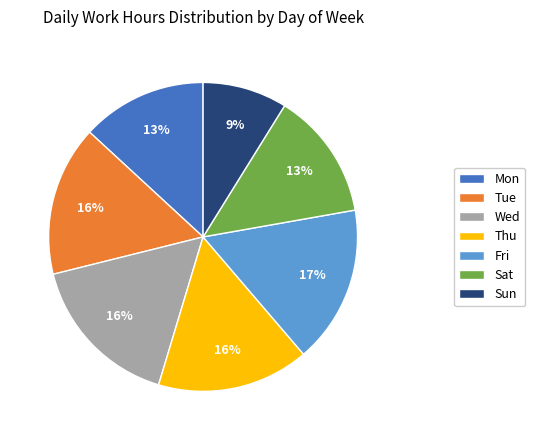

To the nearest percent, what is the average slice percentage?

14%